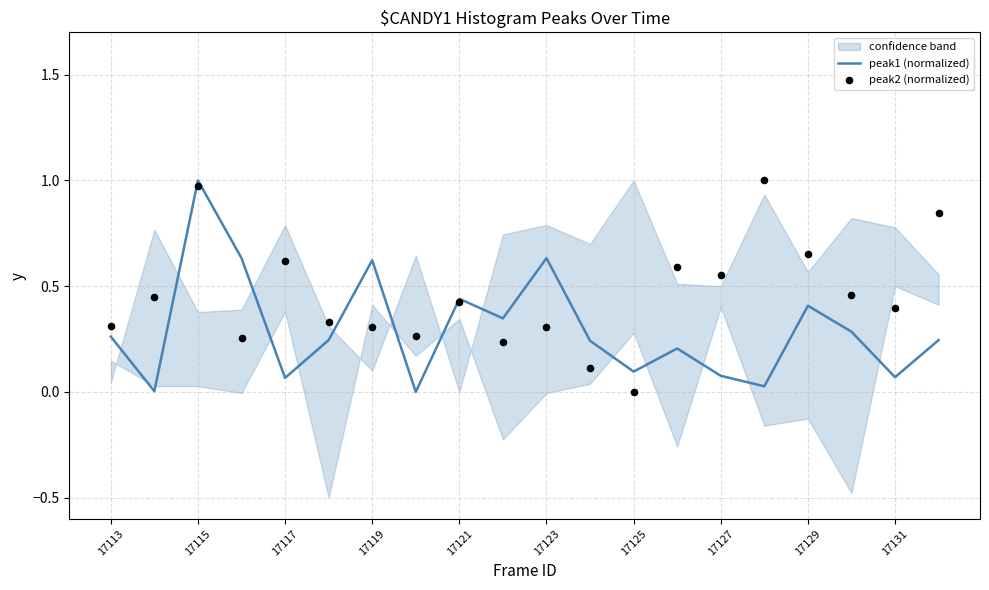

Which series contains the highest Y value?

peak1 (normalized)